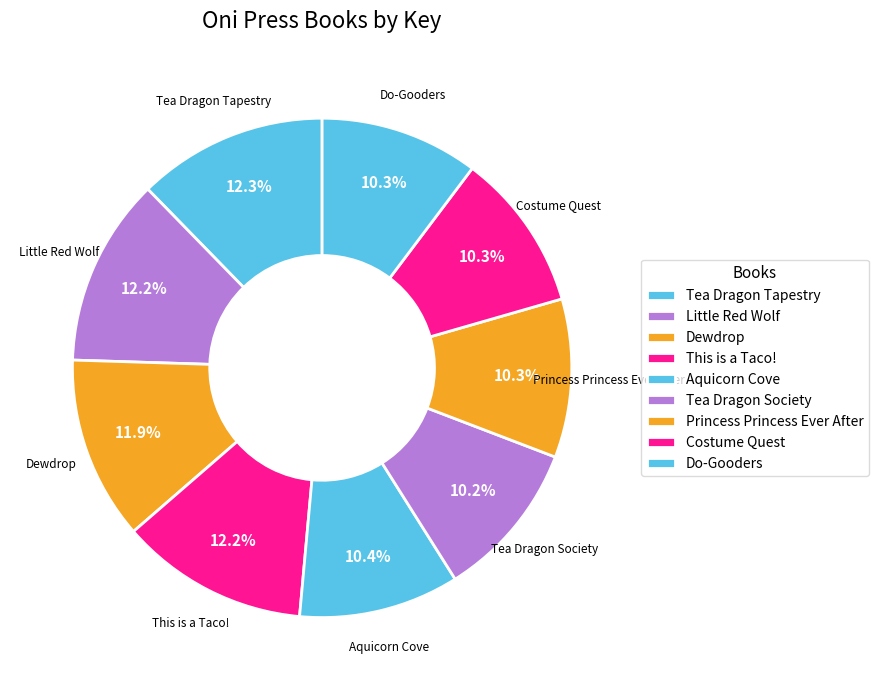

How many segments does this pie chart have?

9